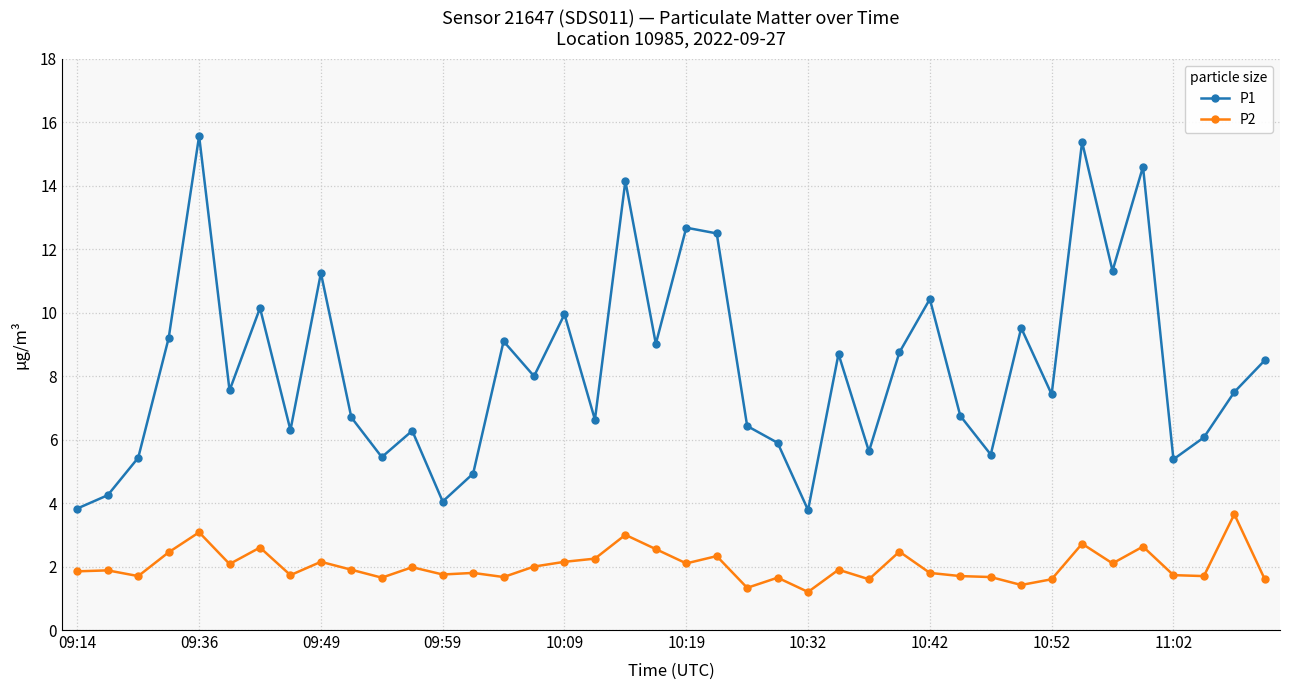

What is the maximum value shown in the chart?

15.6